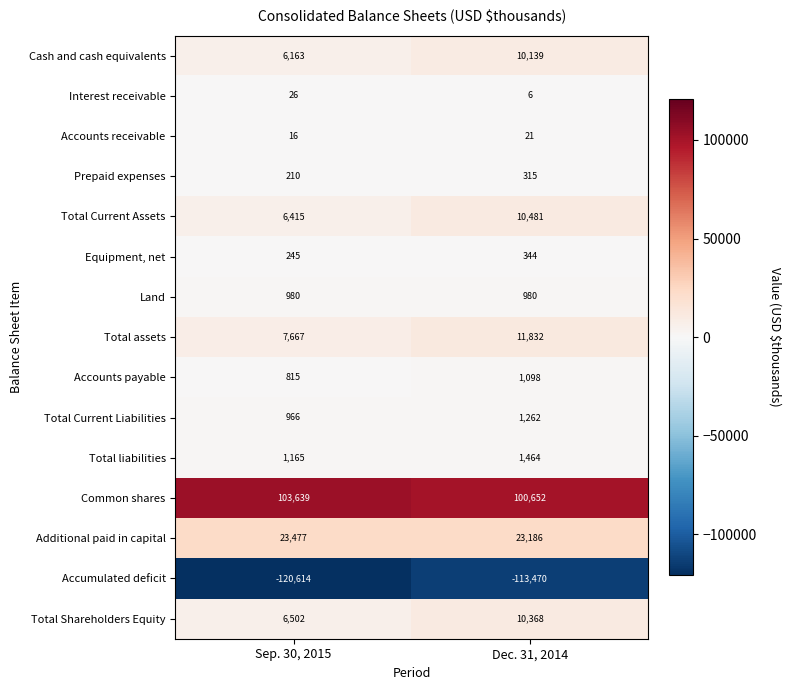

List the series in order of their peak value, highest first.

Common shares, Additional paid in capital, Total assets, Total Current Assets, Total Shareholders Equity, Cash and cash equivalents, Total liabilities, Total Current Liabilities, Accounts payable, Land, Equipment, net, Prepaid expenses, Interest receivable, Accounts receivable, Accumulated deficit